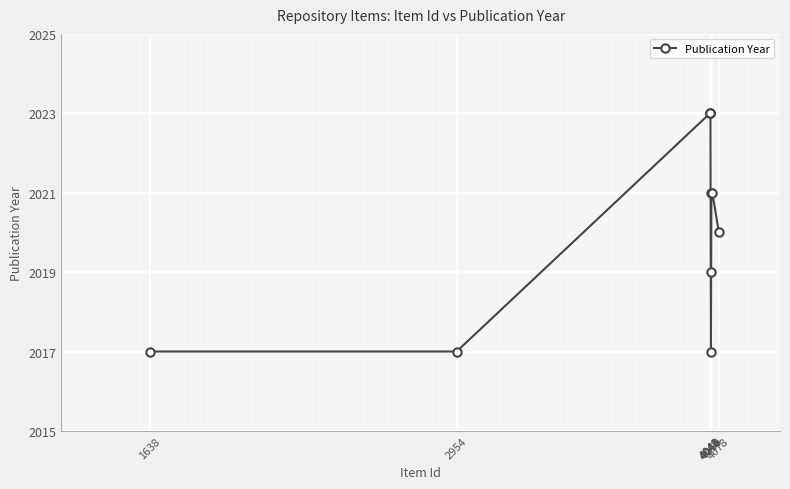

The chart shows a value of 2021 at 4050. True or false?

True